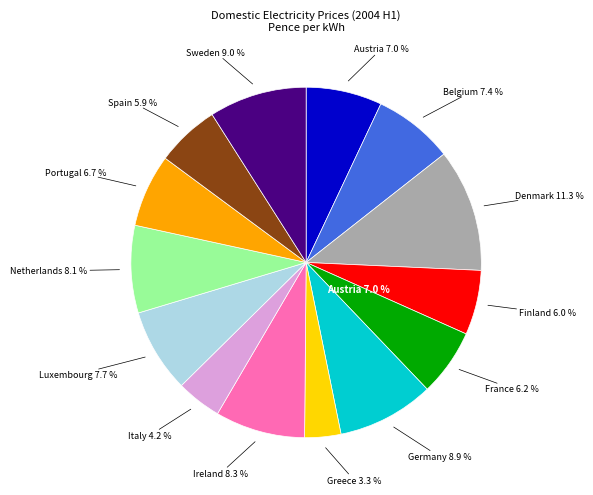

To the nearest percent, what percentage of the pie is Italy?

4%